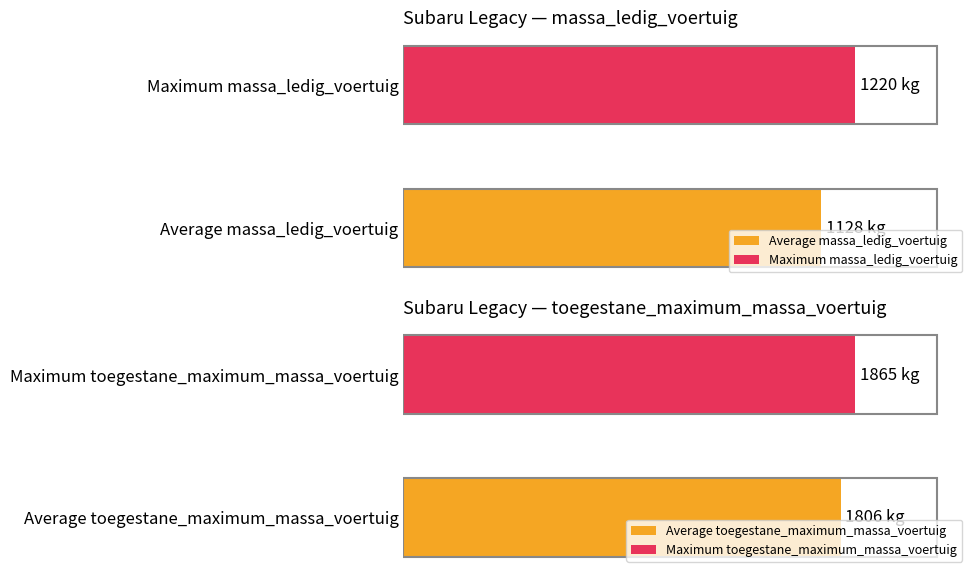

True or false: massa_ledig_voertuig has a value of 394 at SPRB52.

False